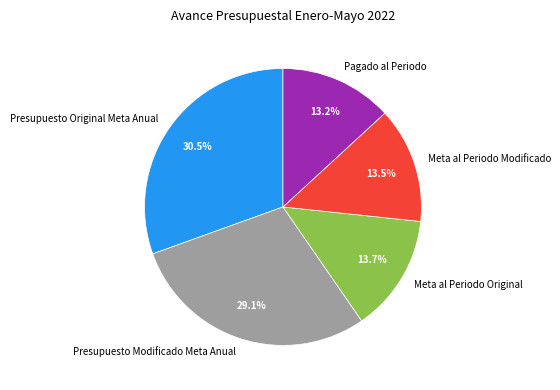

Is the sum of Meta al Periodo Modificado and Meta al Periodo Original greater than half?

No